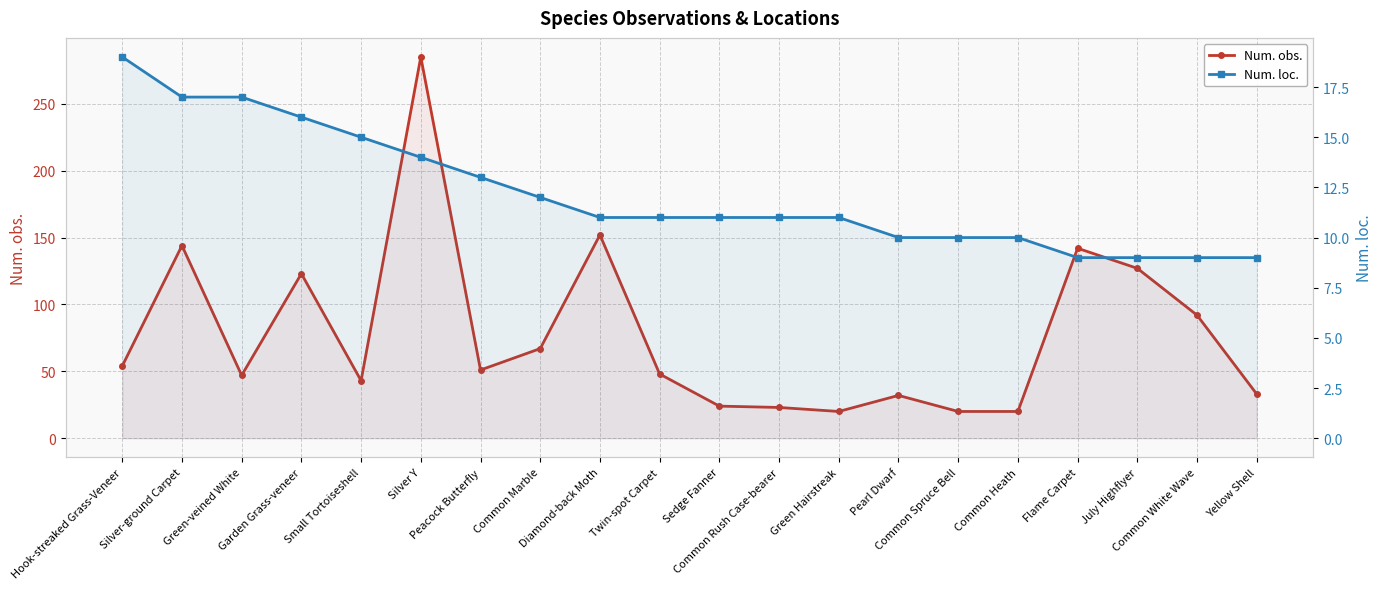

Which series changed the most between Garden Grass-veneer and Yellow Shell?

Num. obs.